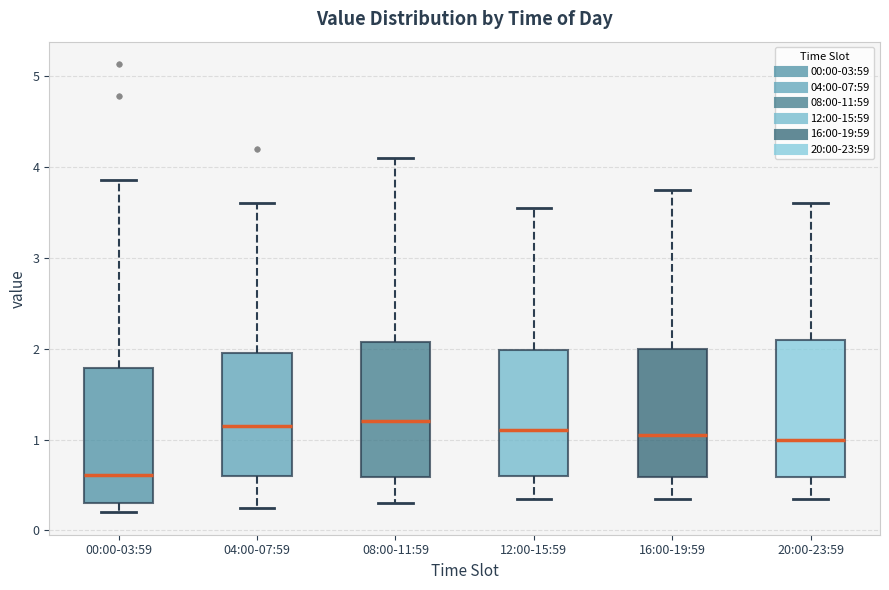

Reading left to right, transcribe this box plot: for each box, give where its median line is, the range the box spans, and where its two whiskers end, as read against the y-axis. The values are not printed on the chart, so give them approximately, as read against the axis.

00:00-03:59: median 0.6, box 0.3 to 1.8, whiskers 0.2 to 3.9
04:00-07:59: median 1.2, box 0.6 to 2.0, whiskers 0.3 to 3.6
08:00-11:59: median 1.2, box 0.6 to 2.1, whiskers 0.3 to 4.1
12:00-15:59: median 1.1, box 0.6 to 2.0, whiskers 0.4 to 3.6
16:00-19:59: median 1.1, box 0.6 to 2.0, whiskers 0.4 to 3.8
20:00-23:59: median 1.0, box 0.6 to 2.1, whiskers 0.4 to 3.6